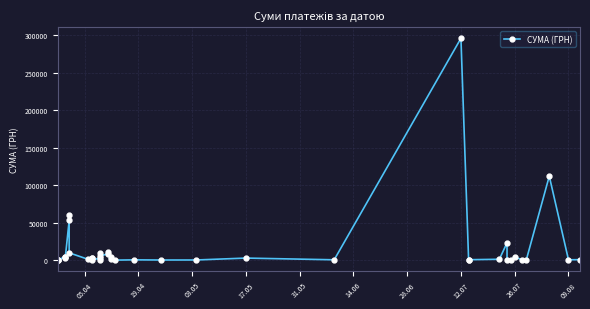

What is the sum of all values?

630977.9